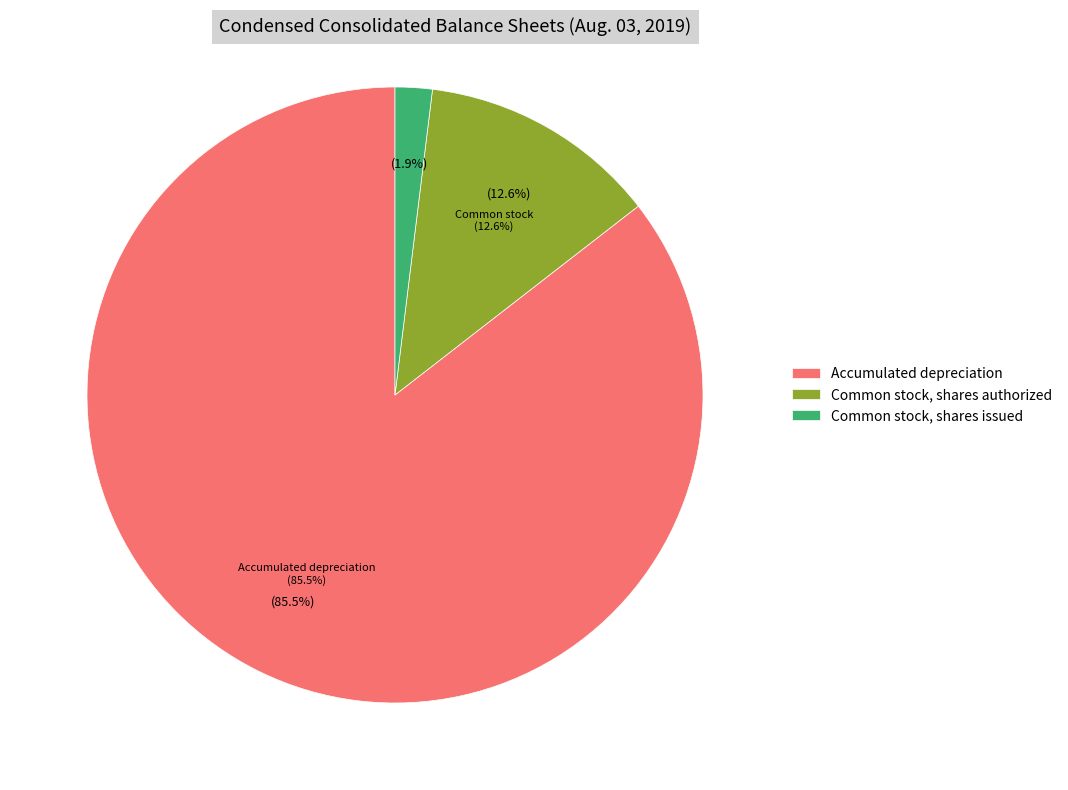

What is the ratio of the value at Accumulated depreciation to the value at Common stock, shares issued?

44.0